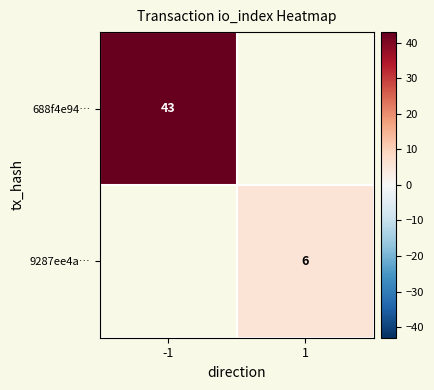

Which category has the highest value in the 688f4e94… series?

-1